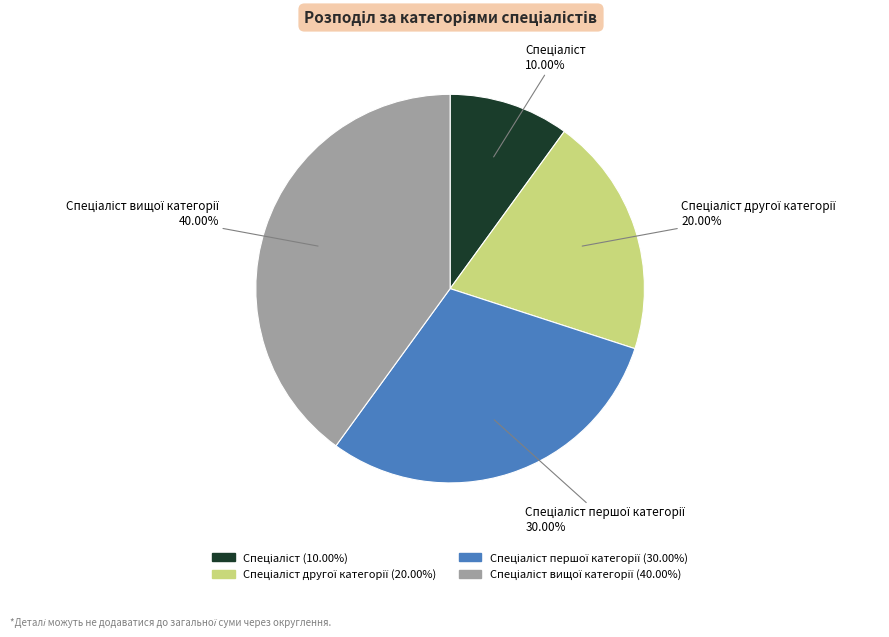

Is there a majority slice in this chart?

No